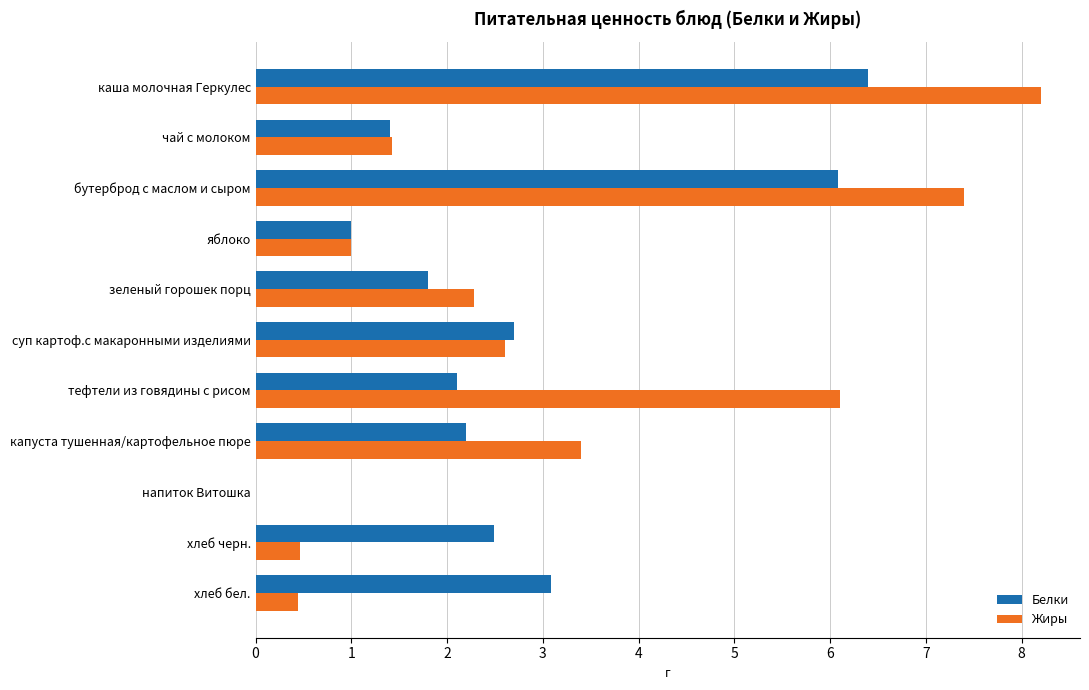

The value of Белки at суп картоф.с макаронными изделиями is 2.7. True or false?

True